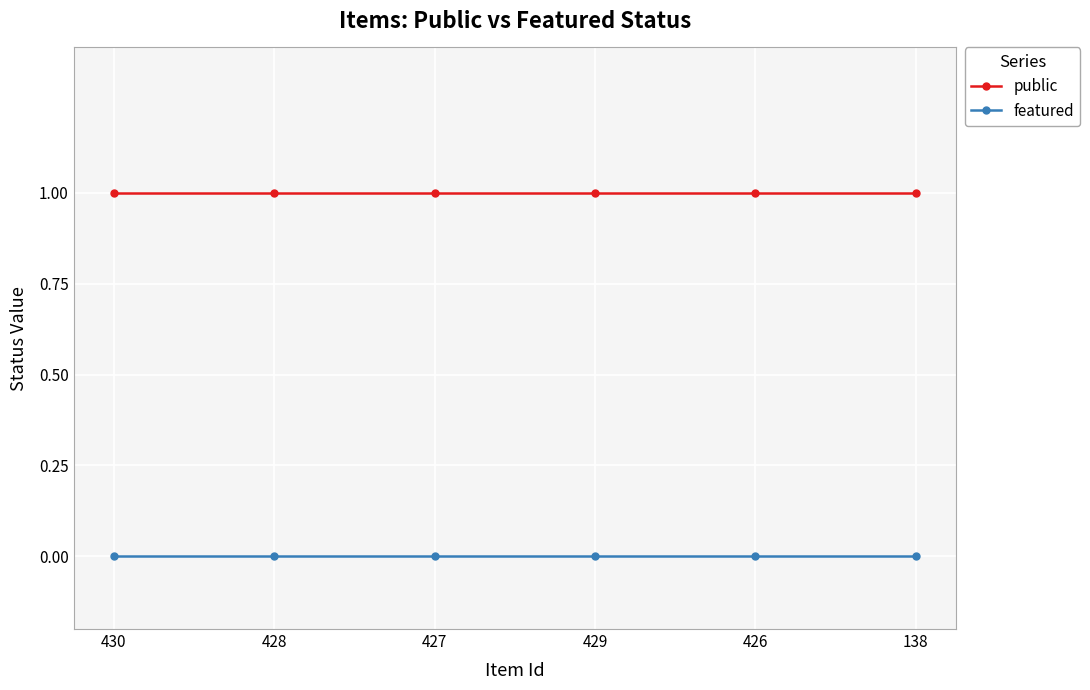

What position from the left is 138?

6